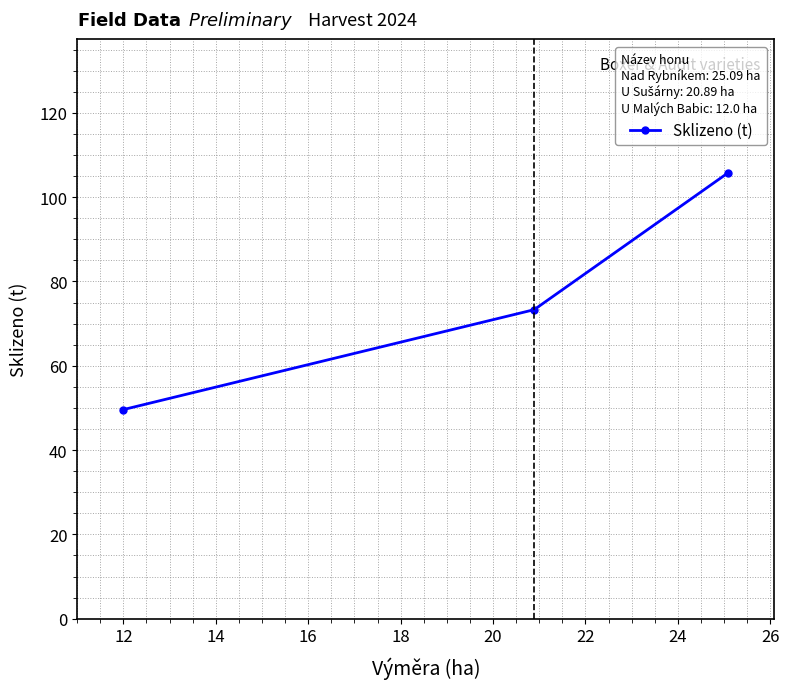

Reading right to left, extract all data points from this chart.

105.8	73.3	49.6